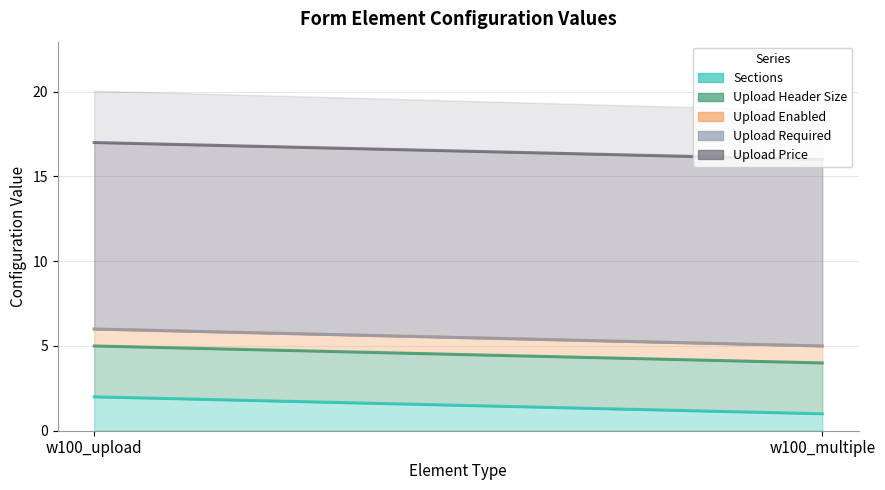

Which series has the largest range (max minus min)?

sections